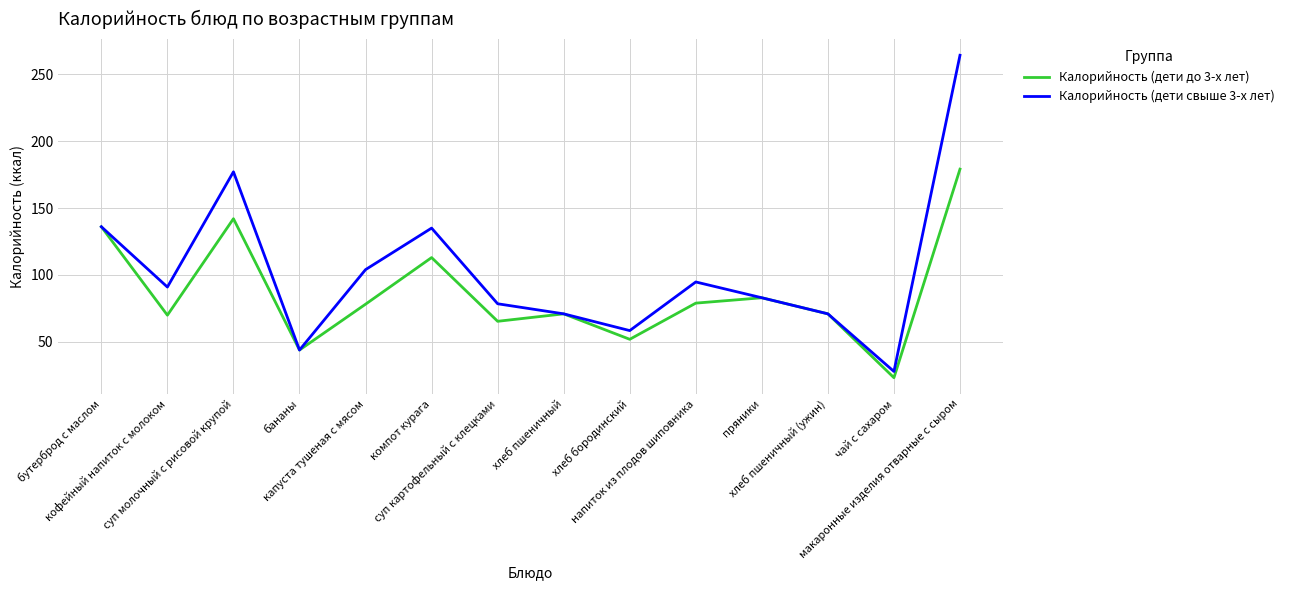

What are all the series names shown in the legend?

Калорийность (дети до 3-х лет), Калорийность (дети свыше 3-х лет)